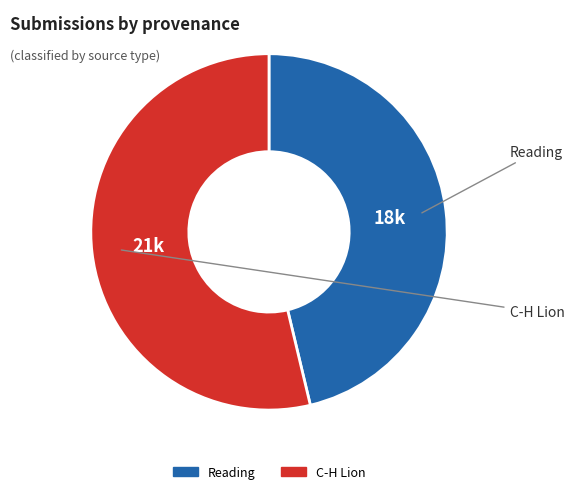

Between Reading and C-H Lion, which is larger?

C-H Lion